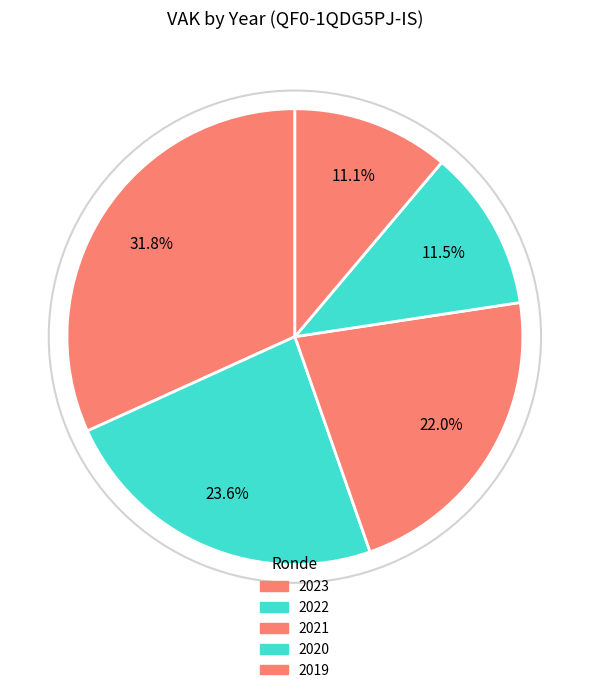

True or false: 2022 accounts for 10% of the total.

False